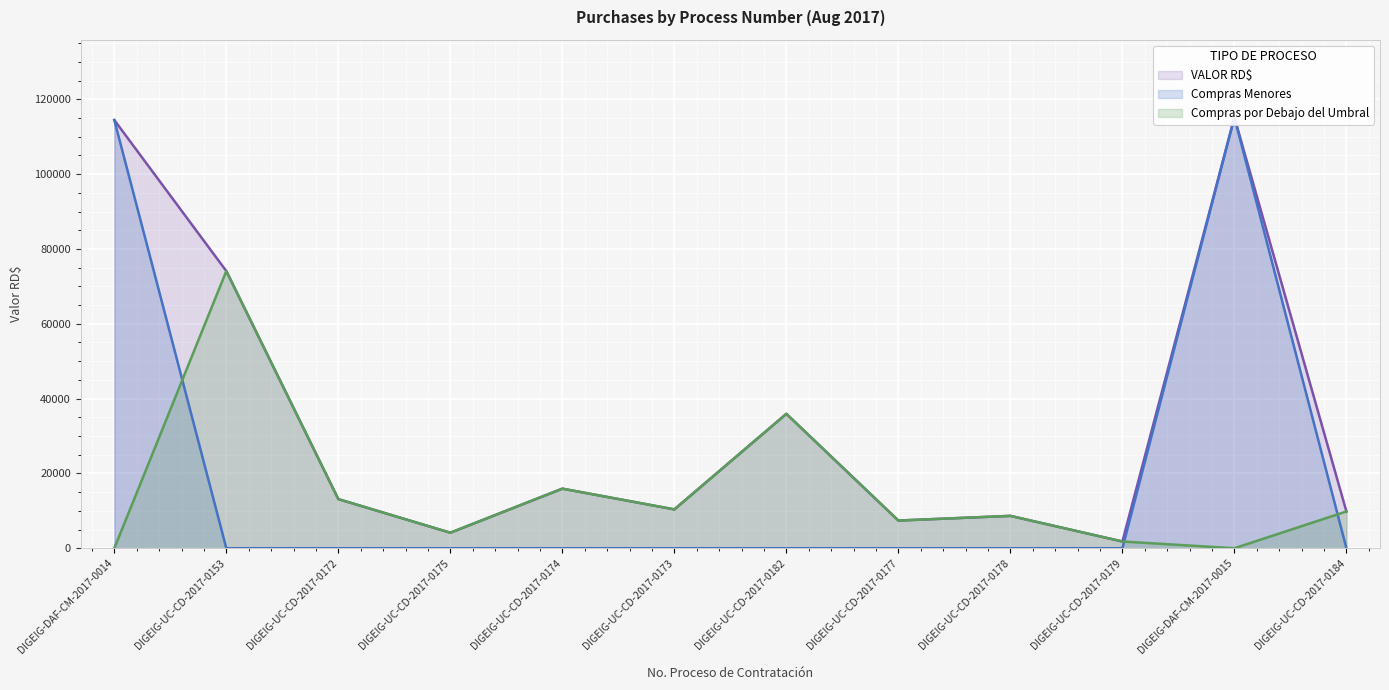

What is the total value across all series at DIGEIG-DAF-CM-2017-0014?

228920.0